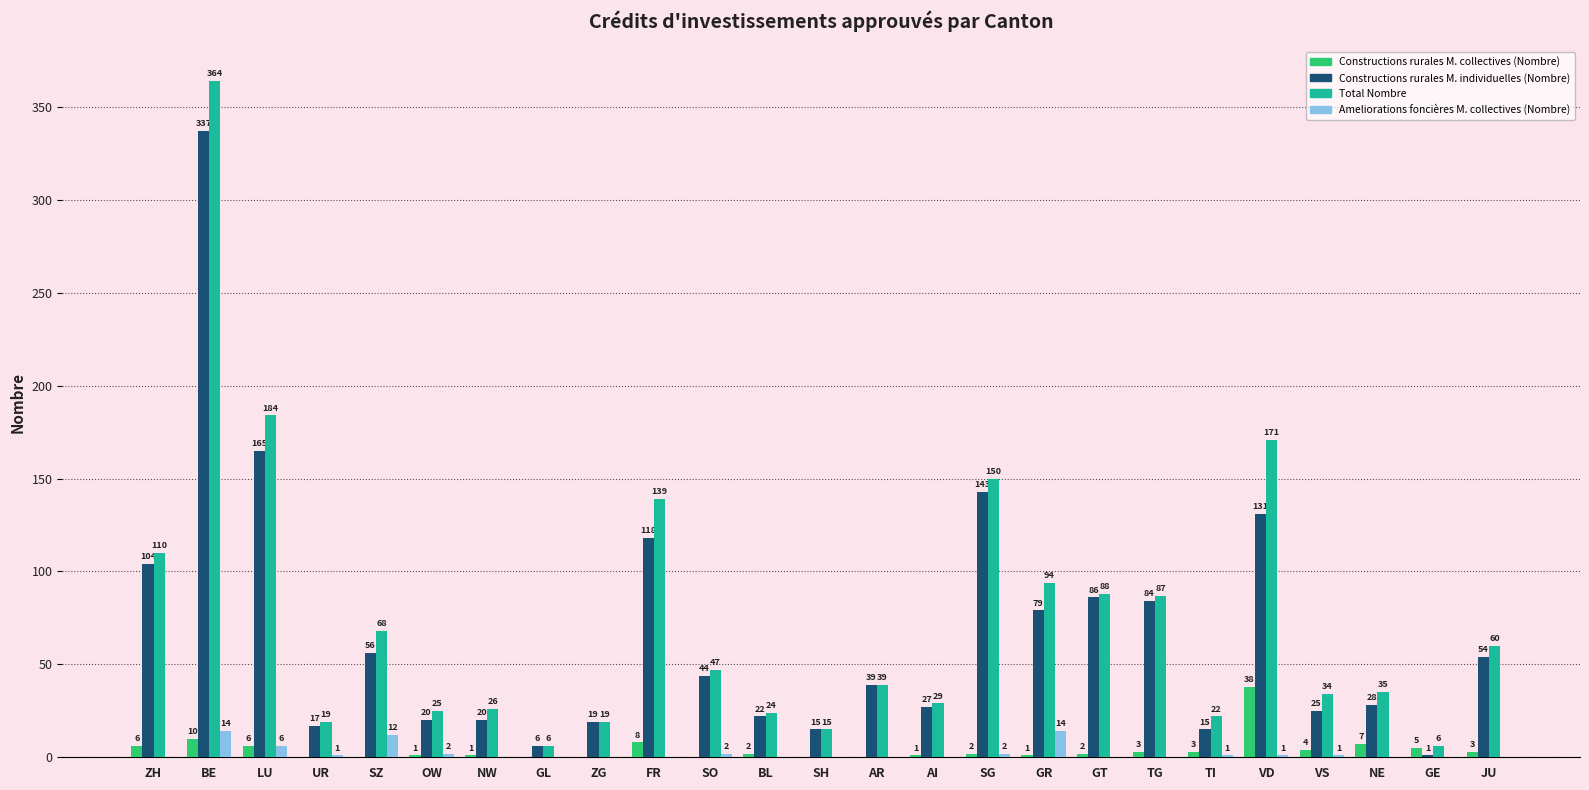

How many series are shown in this chart?

4